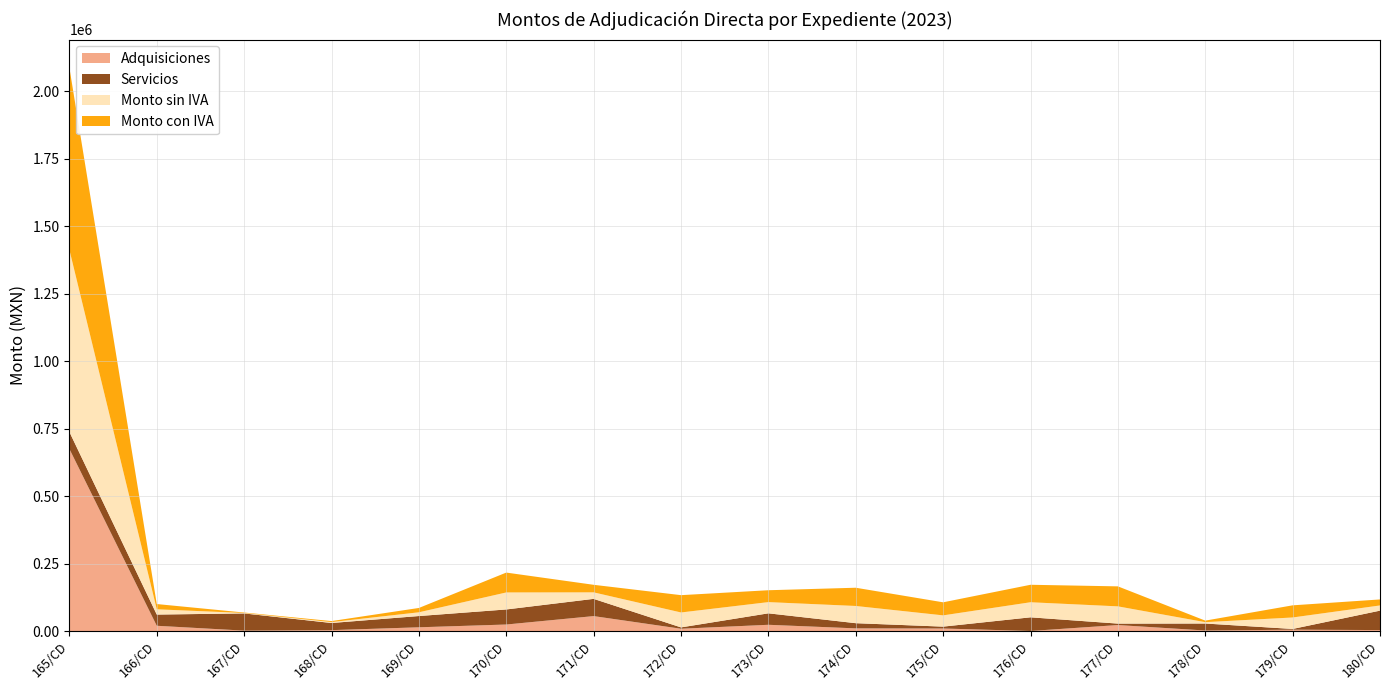

Reading right to left, transcribe all the data shown in this chart.

Adquisiciones: 3600.0	4950.0	1950.0	22188.3	170.3	9366.5	9867.2	23140.1	8500.0	55331.1	24137.0	13860.0	3283.2	1512.0	19500.0	675000.0
Servicios: 72000.0	2770.6	25933.3	5382.0	50661.0	6967.4	19210.0	42500.0	4968.0	63897.6	55857.0	41735.0	26541.4	63800.0	41551.7	63012.0
Monto sin IVA: 19210.0	42500.0	4968.0	63897.6	55857.0	41735.0	63800.0	41551.7	55331.1	24137.0	63012.0	13860.0	3283.2	1512.0	19500.0	675000.0
Monto con IVA: 22283.6	45050.0	5762.9	74121.2	64794.1	48412.6	67628.0	44044.8	64184.1	27999.0	73671.4	16077.6	3808.5	1753.9	19500.0	675000.0